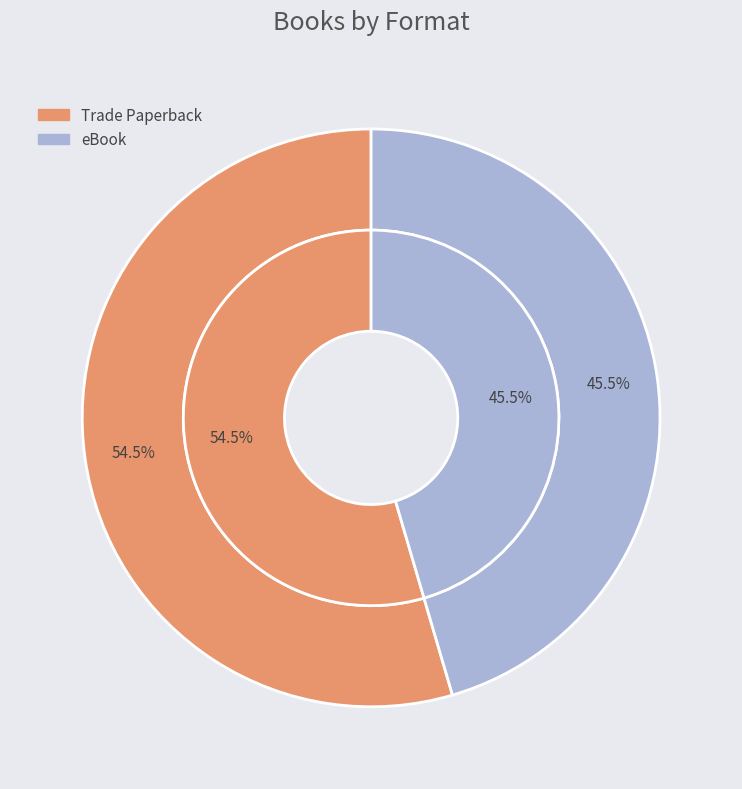

True or false: eBook accounts for 45% of the total.

True